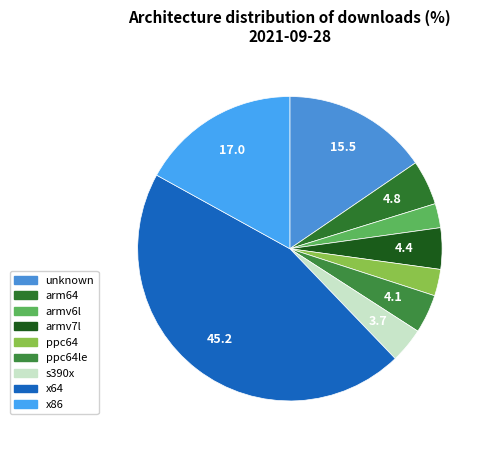

Count the number of slices in the pie.

9